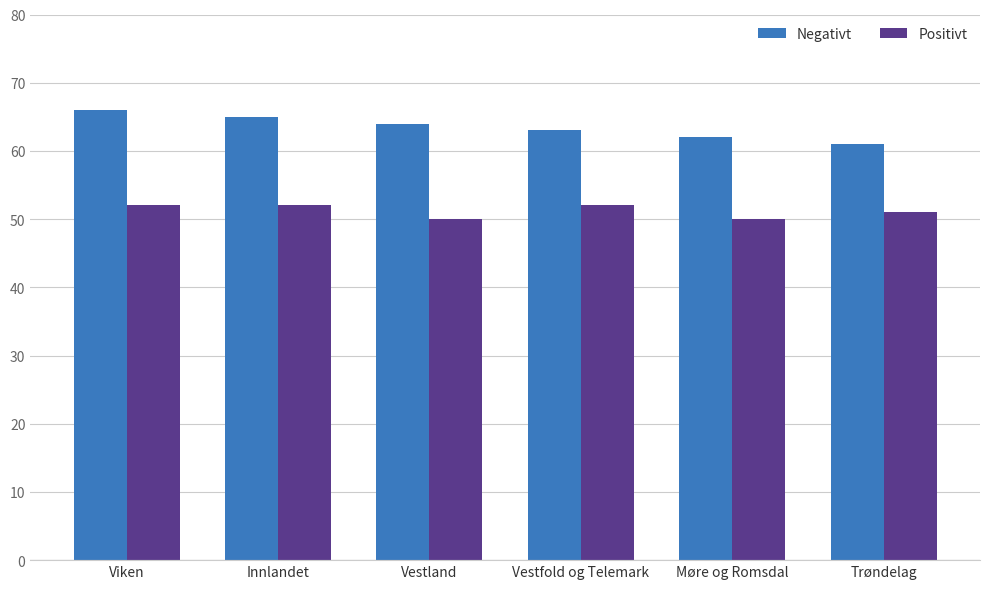

Which series has the largest total across all categories?

Negativt